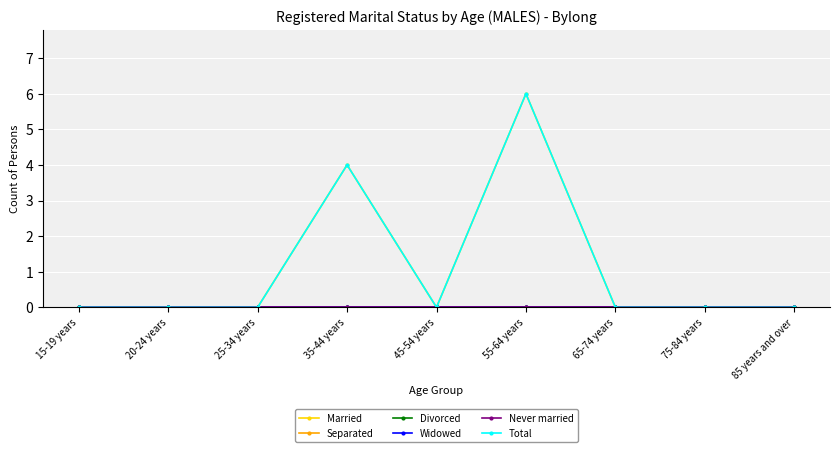

The Married series shows 6 at 55-64 years. True or false?

True